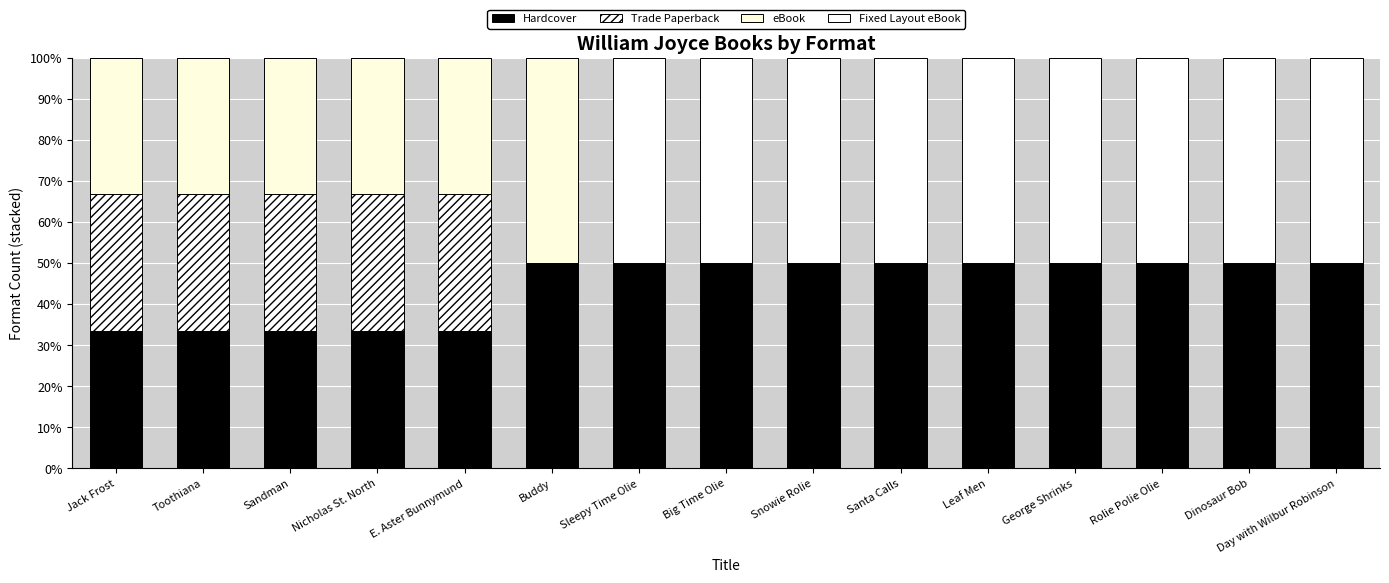

Are the bars horizontal?

No